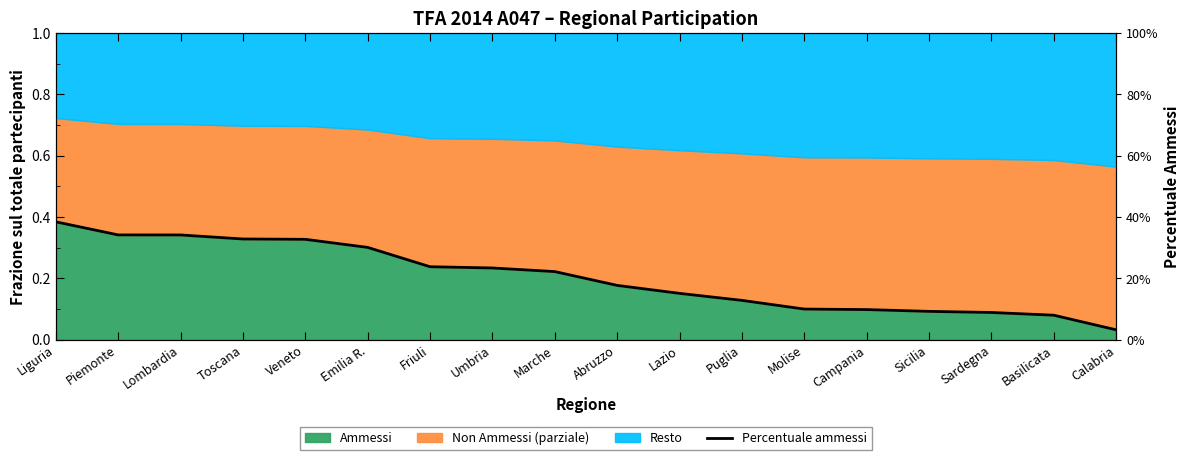

At which category does the chart reach its peak across all series?

Liguria